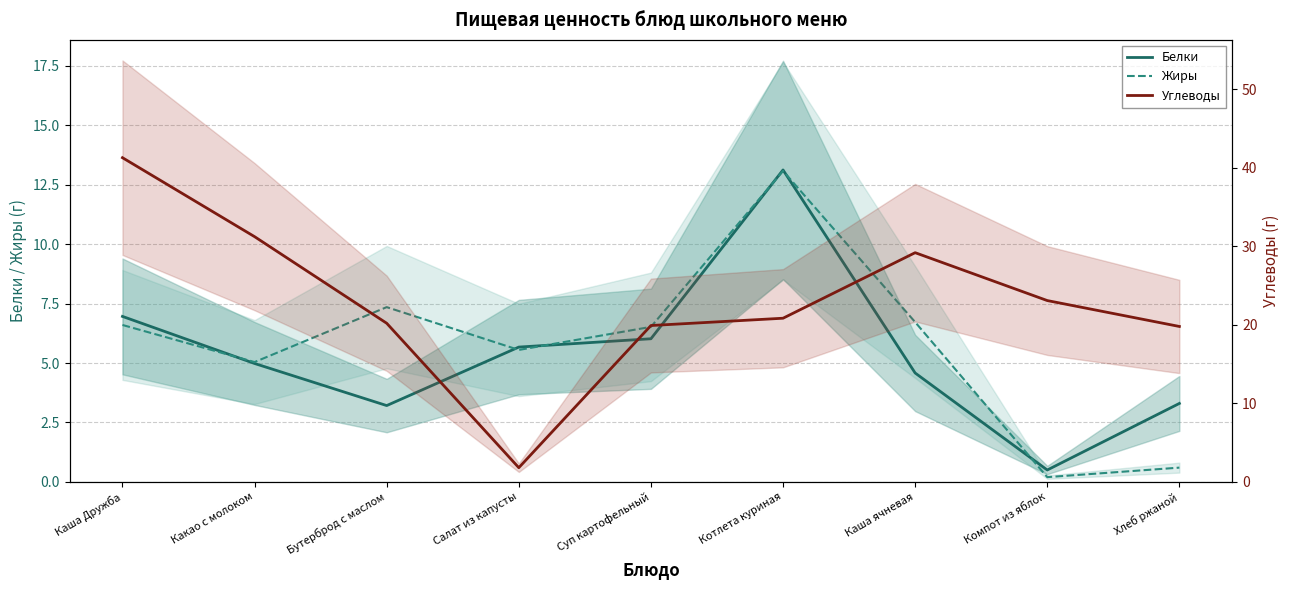

Reading left to right, what are all the values shown in this chart?

Белки: Каша Дружба=7.0	Какао с молоком=5.0	Бутерброд с маслом=3.2	Салат из капусты=5.7	Суп картофельный=6.0	Котлета куриная=13.1	Каша ячневая=4.6	Компот из яблок=0.5	Хлеб ржаной=3.3
Жиры: Каша Дружба=6.6	Какао с молоком=5.0	Бутерброд с маслом=7.3	Салат из капусты=5.5	Суп картофельный=6.5	Котлета куриная=13.1	Каша ячневая=6.7	Компот из яблок=0.2	Хлеб ржаной=0.6
Углеводы: Каша Дружба=41.3	Какао с молоком=31.2	Бутерброд с маслом=20.2	Салат из капусты=1.8	Суп картофельный=19.9	Котлета куриная=20.9	Каша ячневая=29.2	Компот из яблок=23.1	Хлеб ржаной=19.8